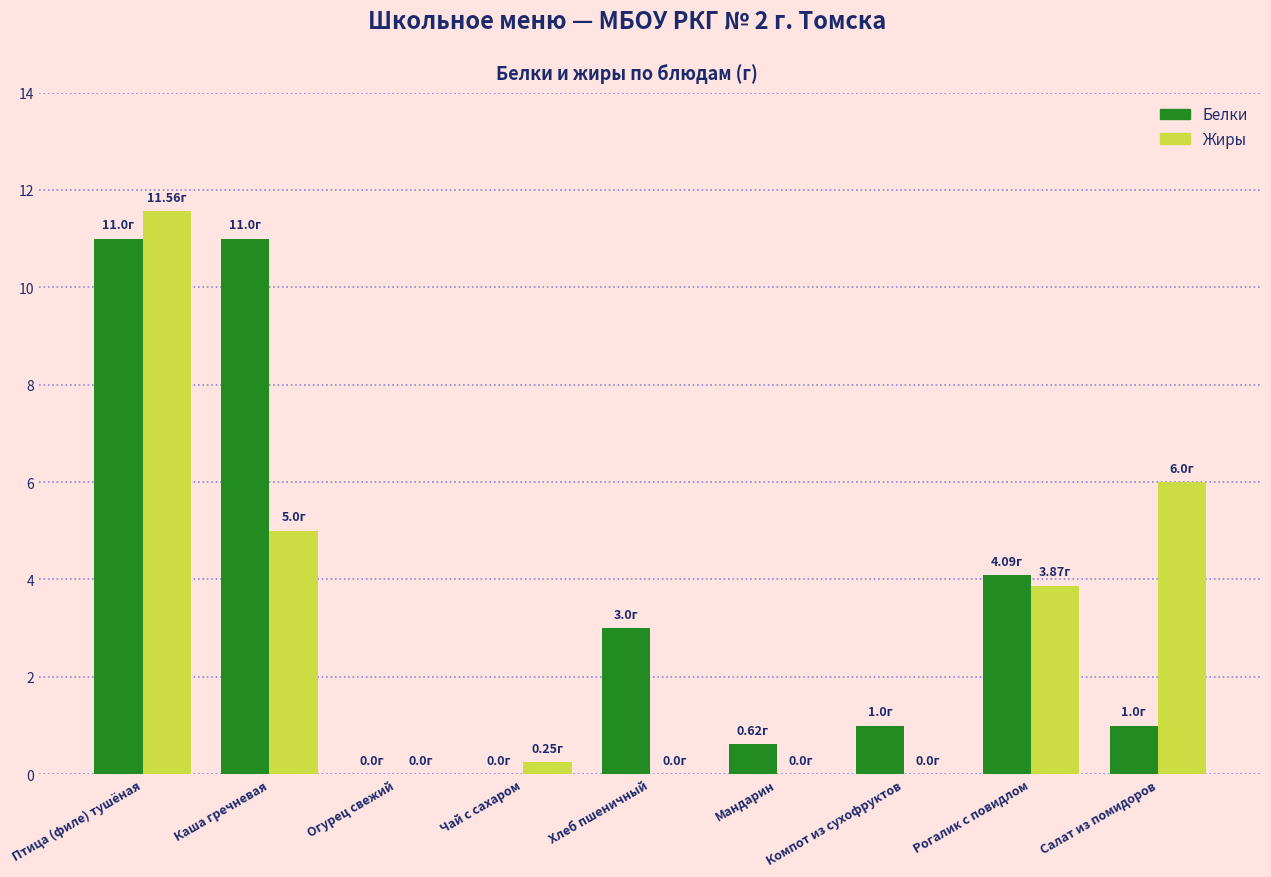

Which series has the largest total across all categories?

Белки